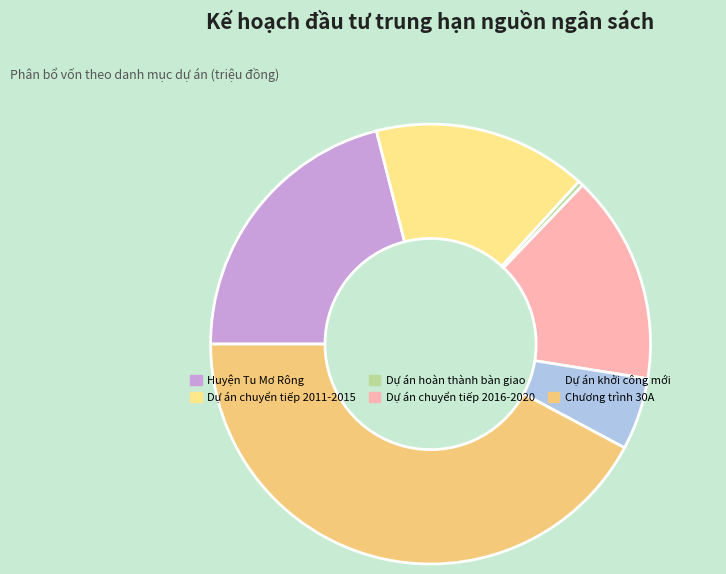

The Dự án khởi công mới slice represents 17% of the pie. True or false?

False